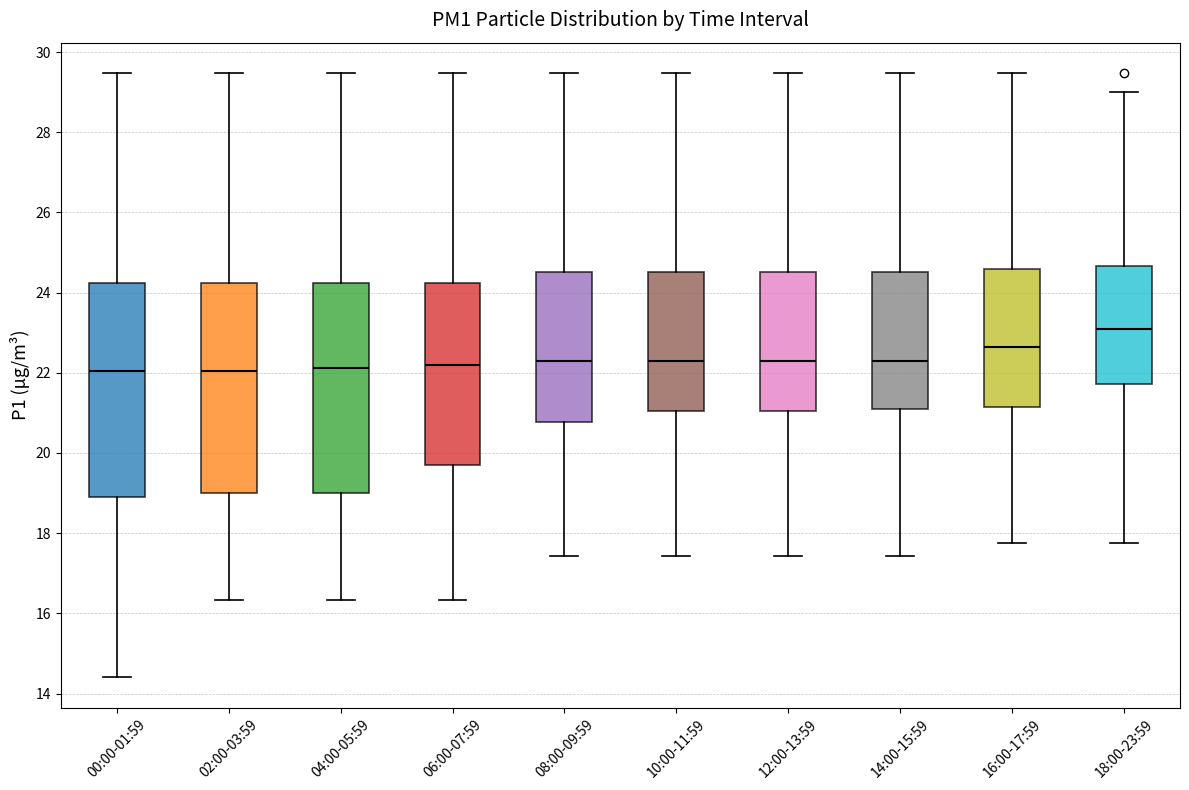

Which box has the highest median line?

18:00-23:59